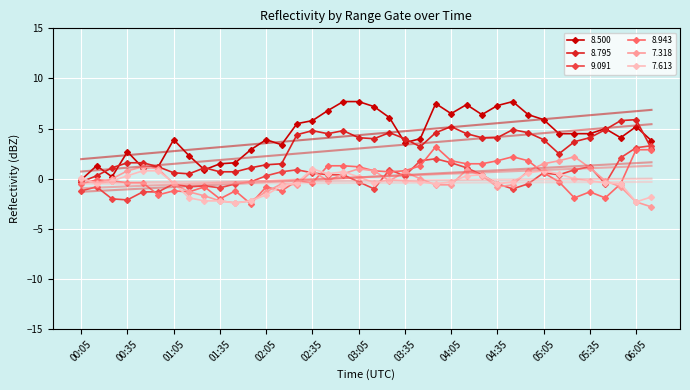

What is the lowest value of the 8.500 series?

-0.1